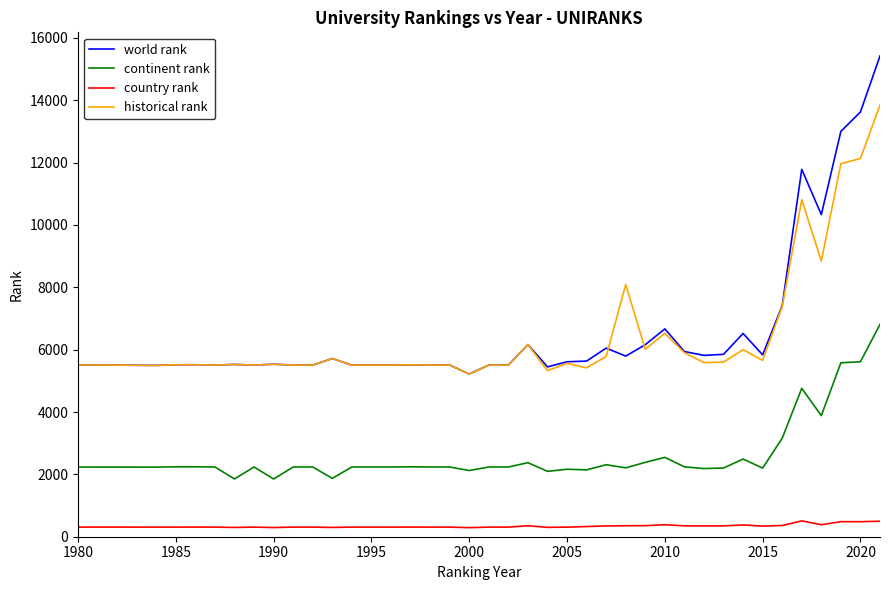

What are all the series names shown in the legend?

world rank, continent rank, country rank, historical rank